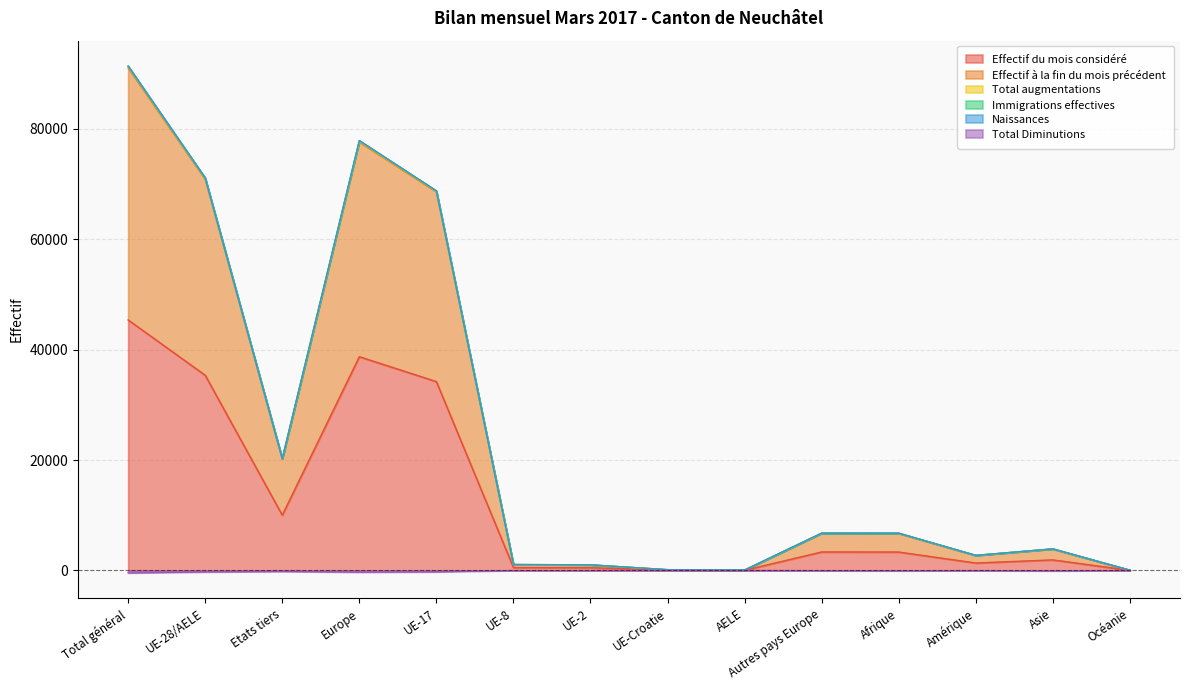

How many values in the Effectif à la fin du mois précédent series are below 6743?

7